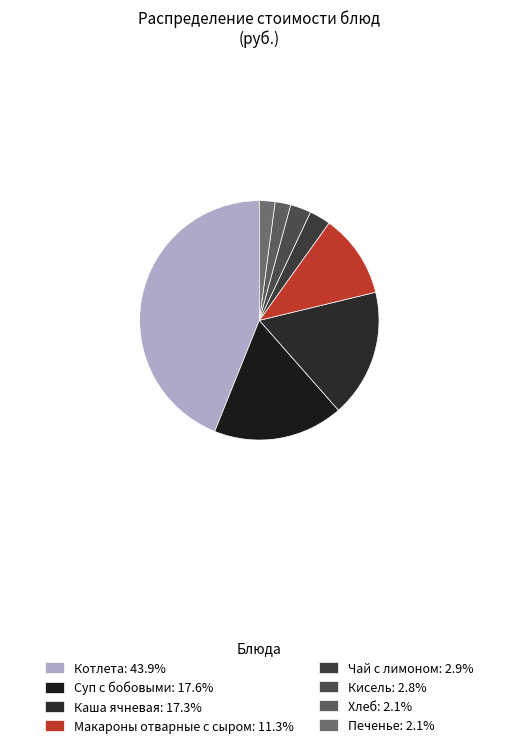

How many slices are in this pie chart?

8